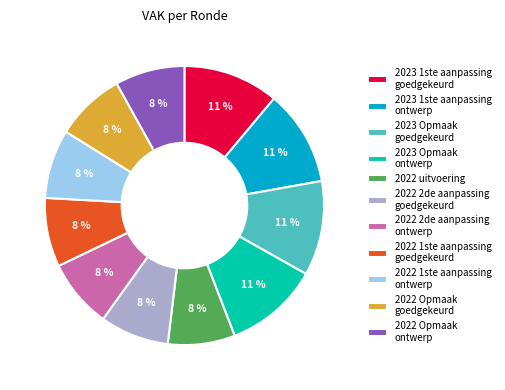

To the nearest percent, what is the difference between the largest and smallest slice percentages?

3%